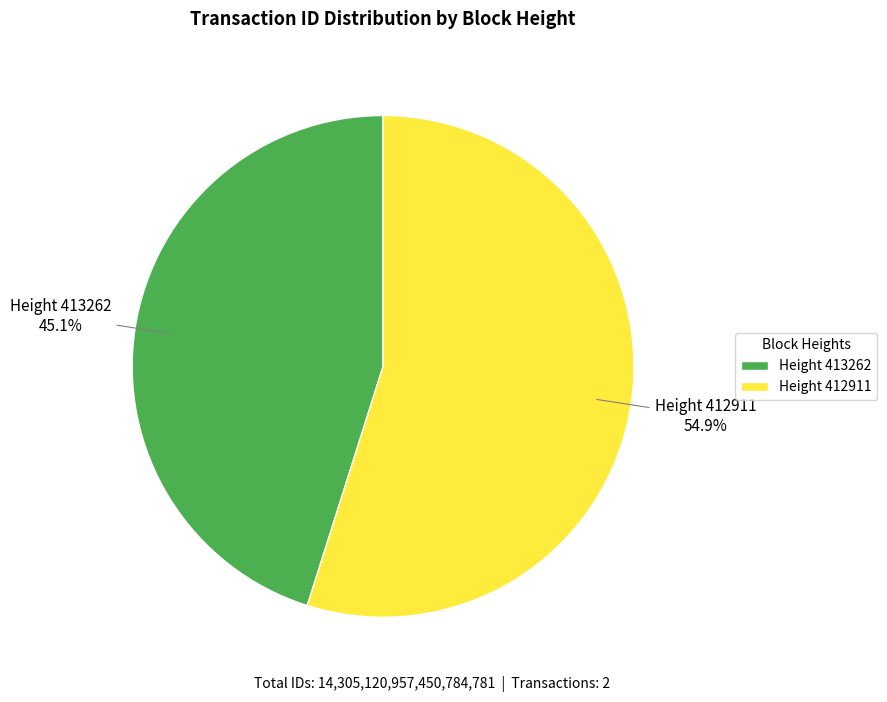

Which slice is the smallest?

Height 413262